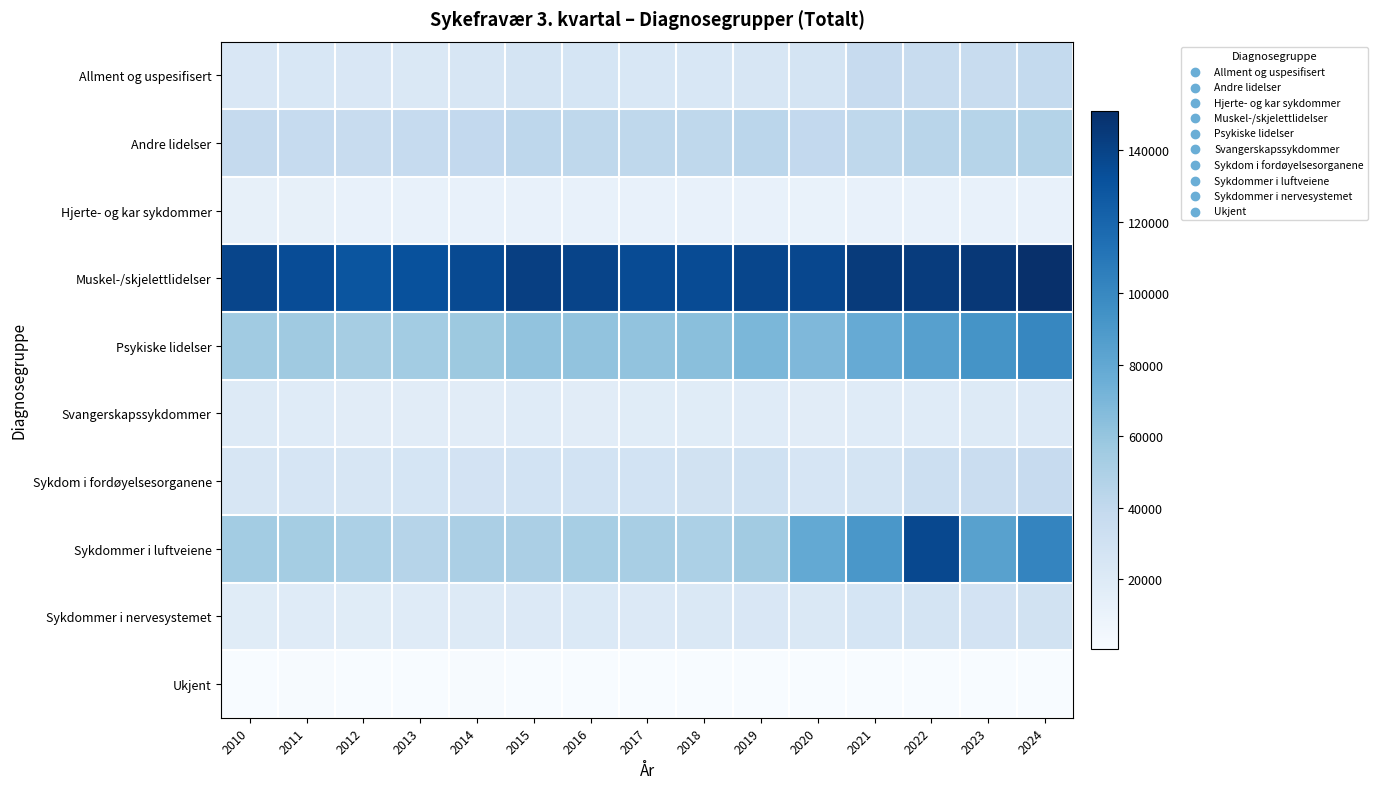

List the series in order of their peak value, highest first.

Muskel-/skjelettlidelser, Sykdommer i luftveiene, Psykiske lidelser, Andre lidelser, Allment og uspesifisert, Sykdom i fordøyelsesorganene, Sykdommer i nervesystemet, Svangerskapssykdommer, Hjerte- og kar sykdommer, Ukjent